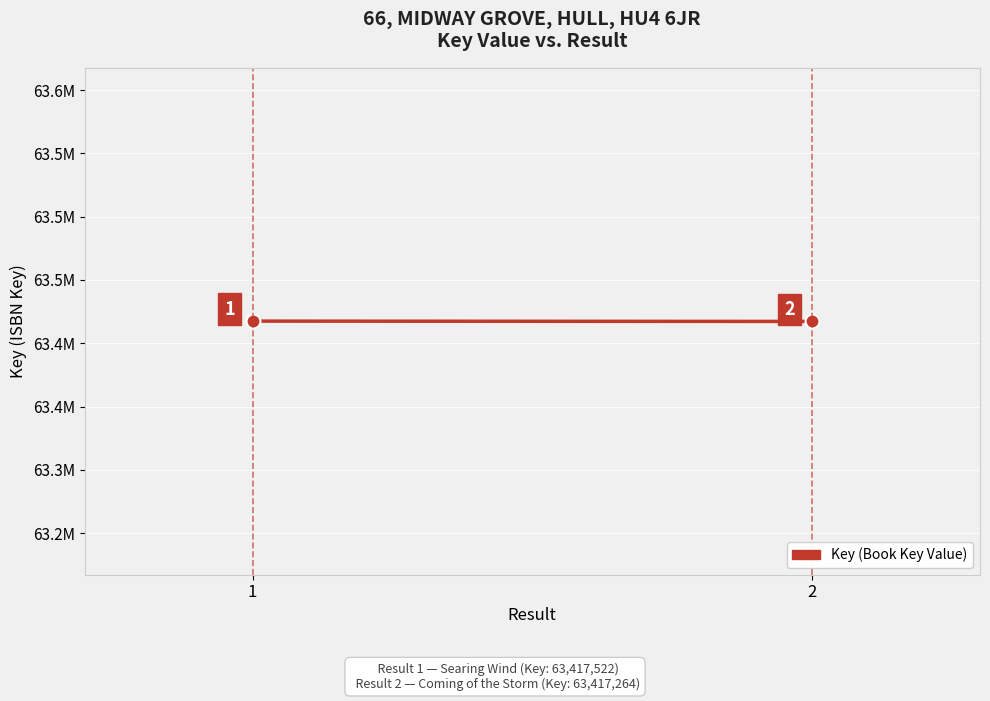

What is the sum of all values?

126834786